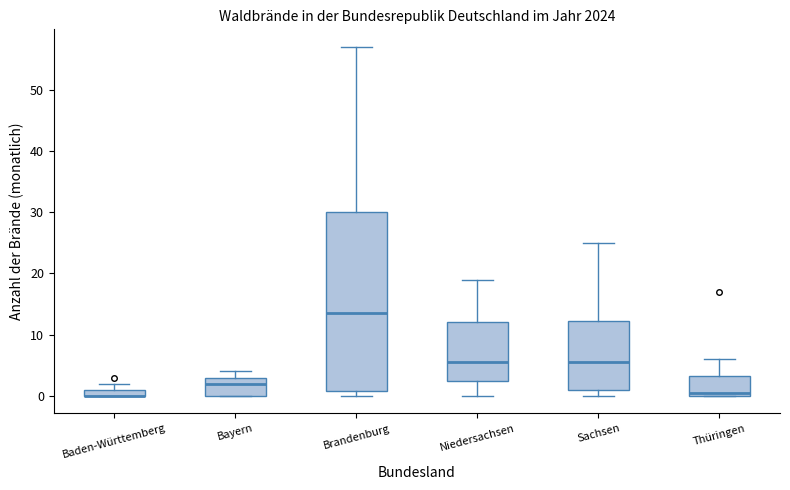

Where does the lower whisker of the box for Niedersachsen end on the y-axis? The values are not printed on the chart, so give them approximately, as read against the axis.

0